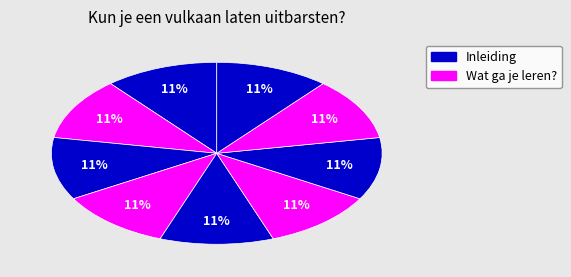

Count the number of slices in the pie.

9